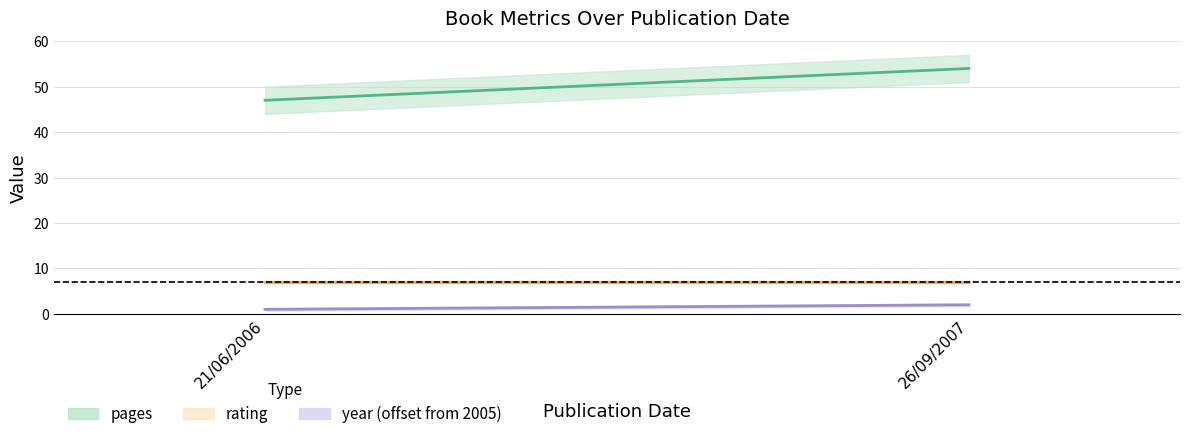

What are all the series names shown in the legend?

pages, rating, year (offset from 2005)